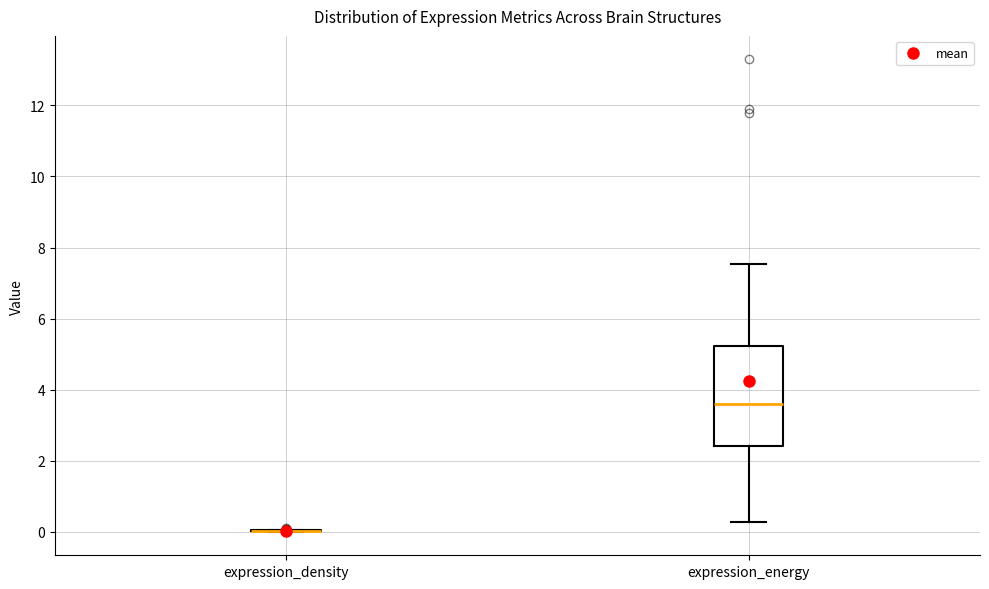

Comparing the boxes themselves (not the whiskers), which one is the tallest?

expression_energy